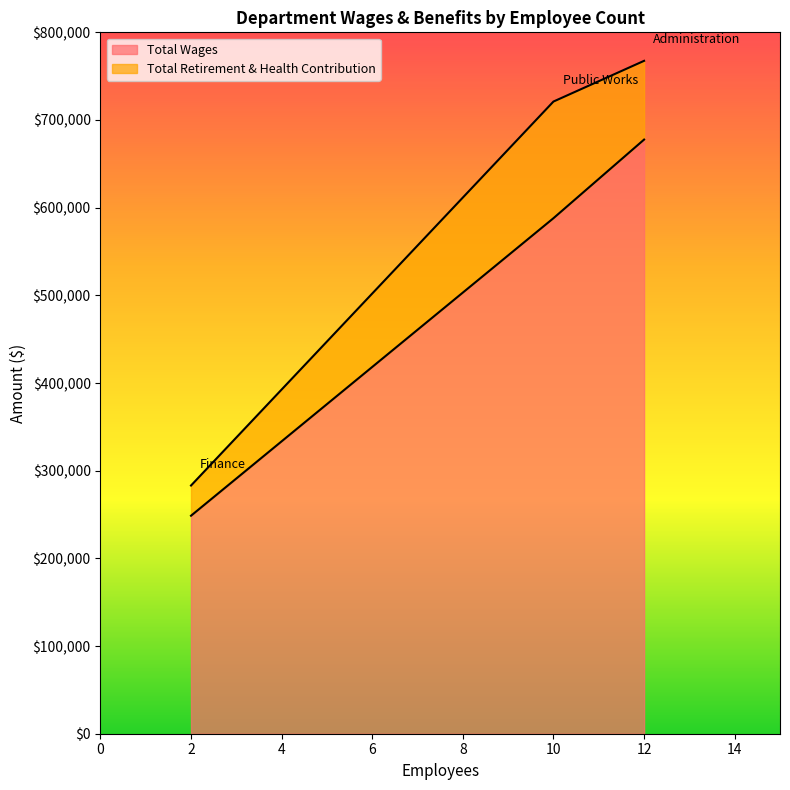

Does the chart have visible grid lines?

No